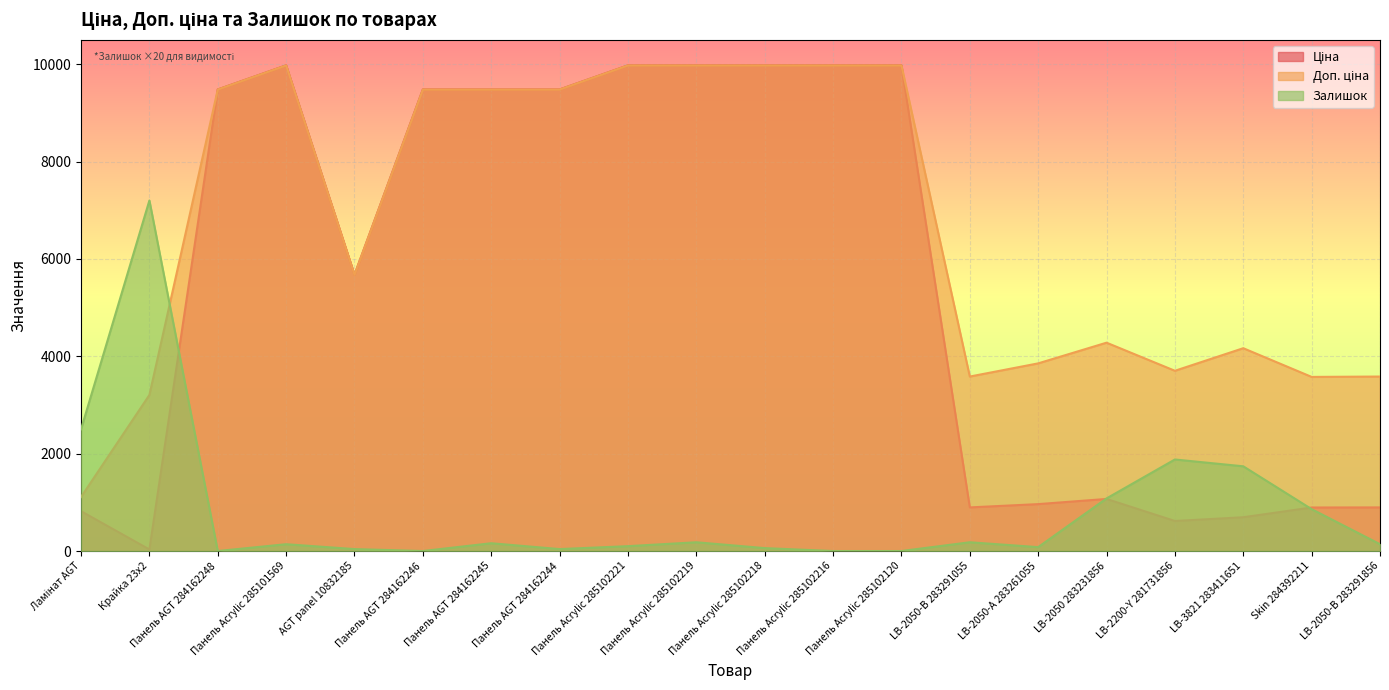

Reading right to left, what are all the values shown in this chart?

Ціна: 895.9	894.0	694.3	617.0	1069.8	963.5	895.9	9975.0	9975.0	9975.0	9975.0	9975.0	9480.1	9480.1	9480.1	5673.8	9975.0	9480.1	32.0	818.5
Доп. ціна: 3583.6	3576.0	4165.6	3701.9	4279.1	3854.0	3583.6	9975.0	9975.0	9975.0	9975.0	9975.0	9480.1	9480.1	9480.1	5673.8	9975.0	9480.1	3205.0	1109.2
Залишок: 140.0	860.0	1740.0	1880.0	1080.0	80.0	180.0	0.0	0.0	60.0	180.0	100.0	40.0	160.0	0.0	40.0	140.0	0.0	7200.0	2500.0